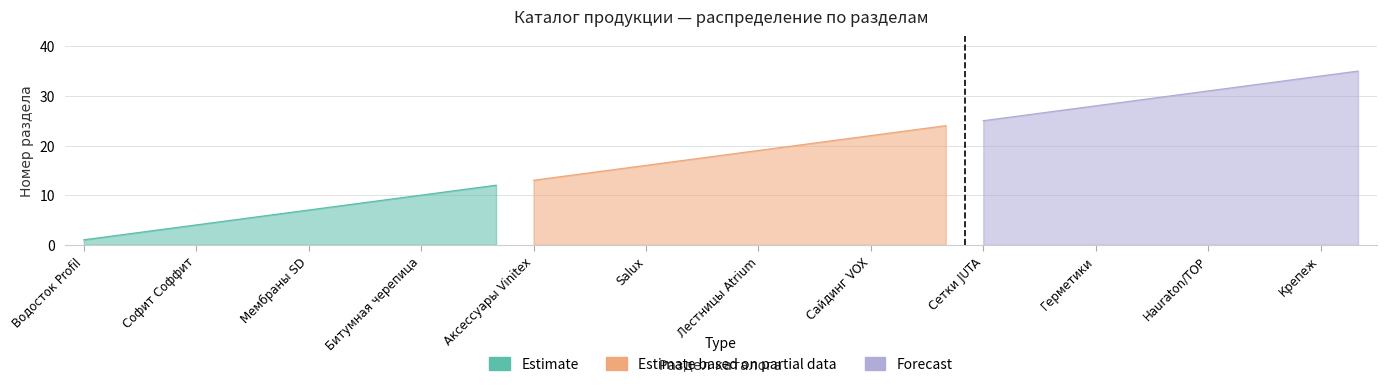

True or false: Estimate has more than 0 interior local peaks.

False